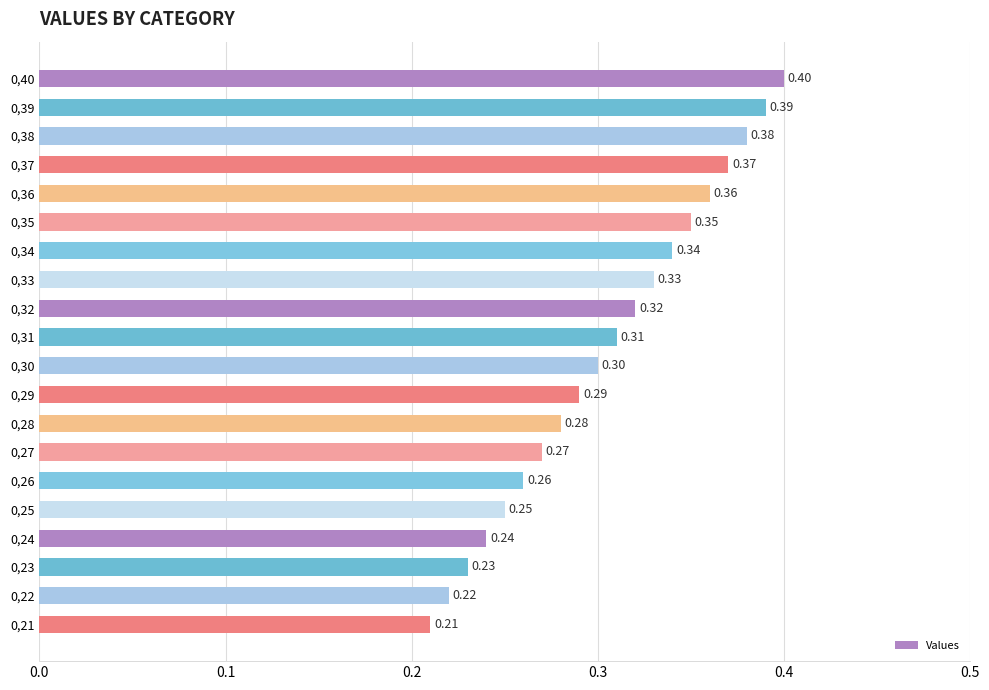

What is the maximum value shown in the chart?

0.4